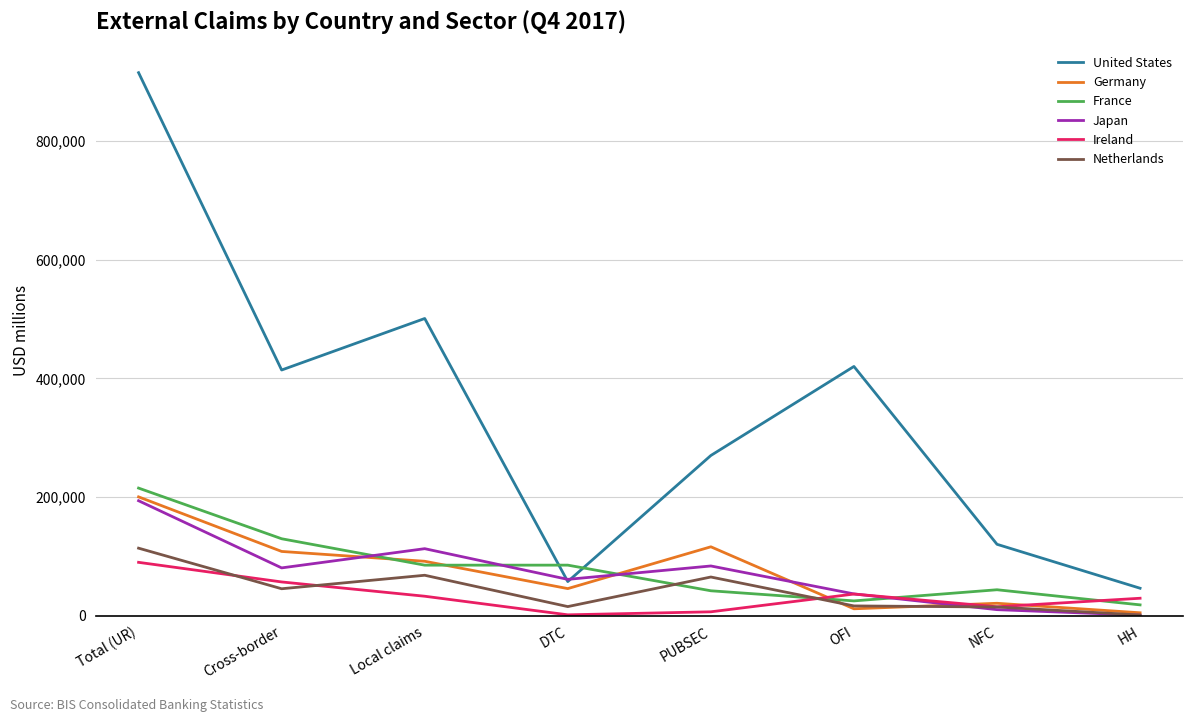

What is the sum of all France values?

645849